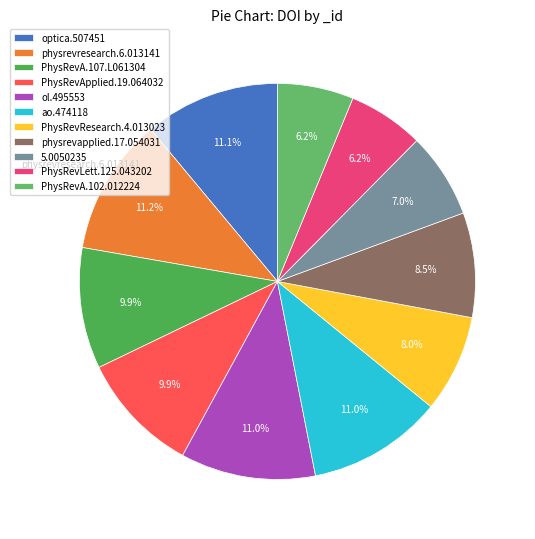

Does any single category account for the majority?

No